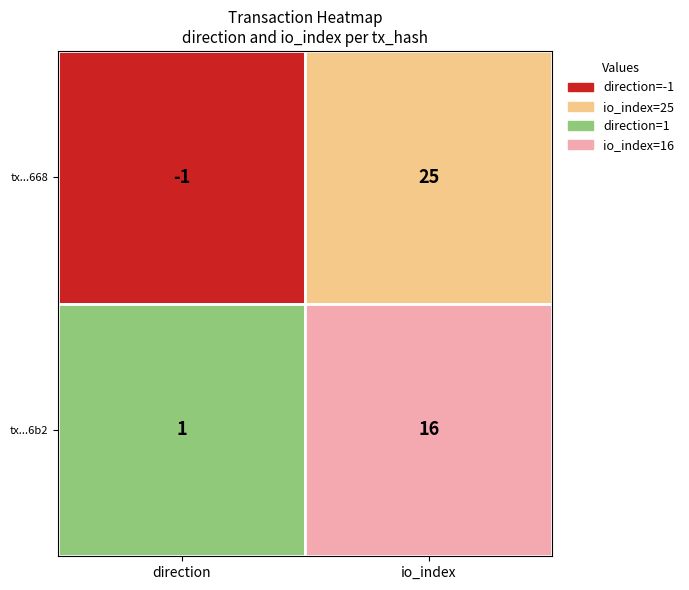

Is the value of 58710aede04a3e5f6c91cc3e3805b490cfc2b6b at 1 greater than the value of 0ec35c8ea034a077f2a2fac16484f44b0a81668 at 1?

No